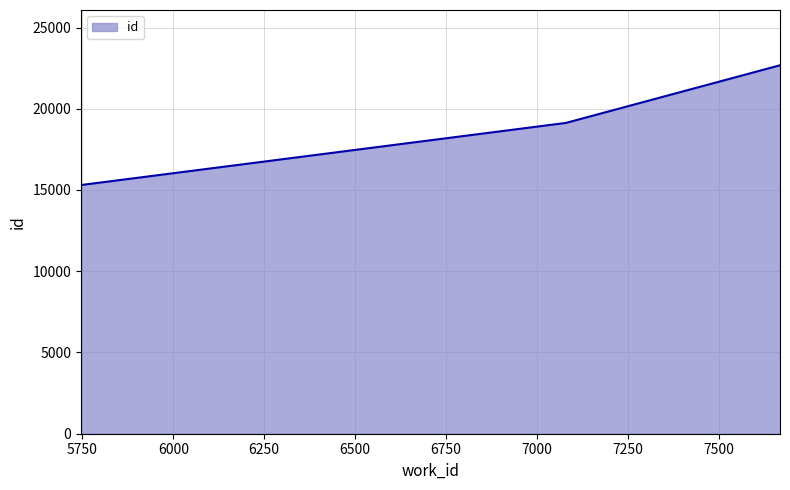

What is the minimum value shown in the chart?

15305